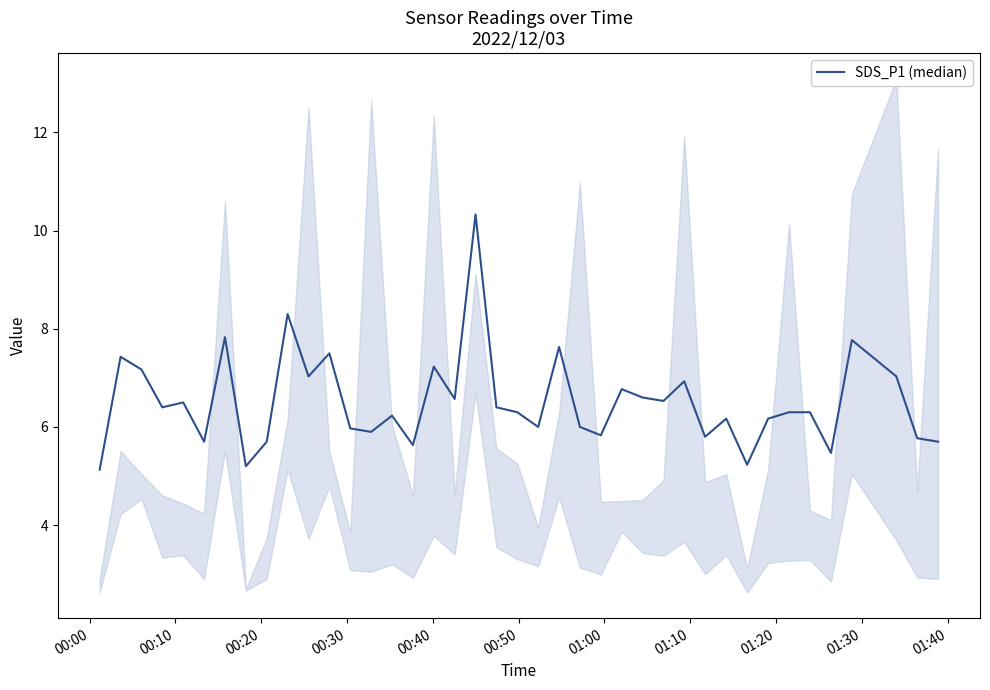

The value at 00:20 is 3.5. True or false?

False